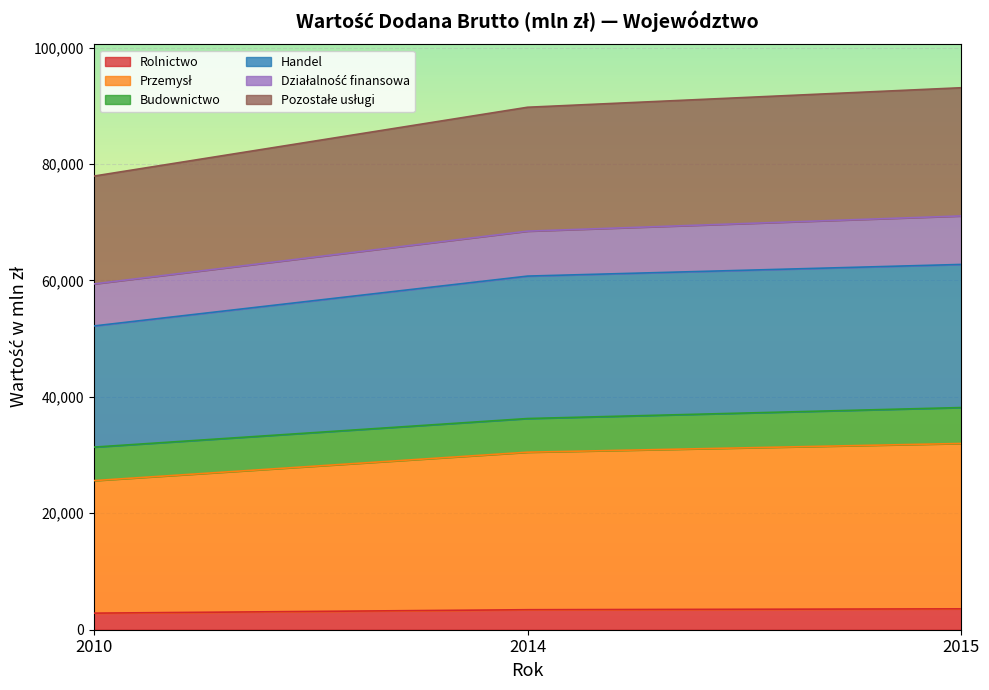

What is the maximum value for Rolnictwo?

3588